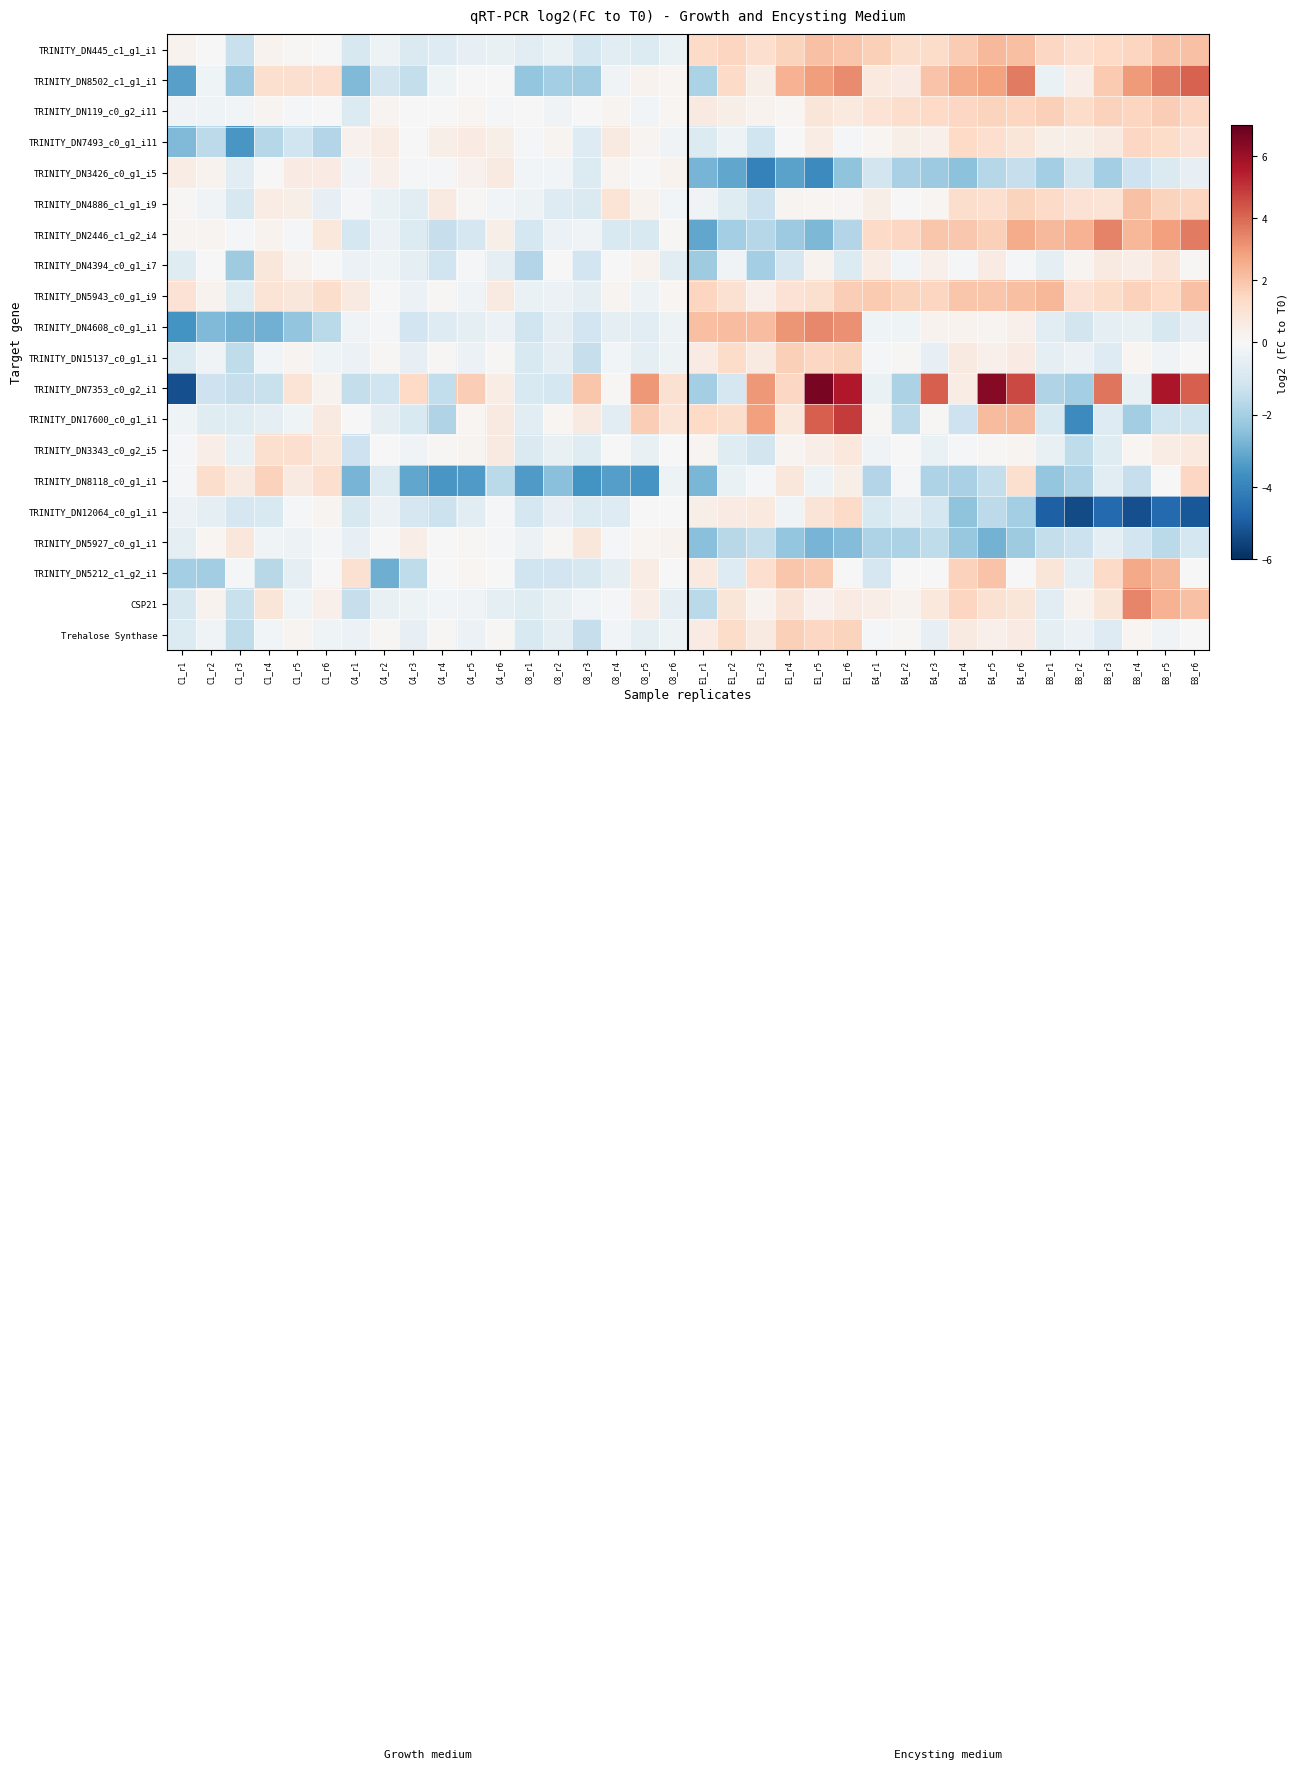

Reading left to right, what are all the values shown in this chart?

TRINITY_DN445_c1_g1_i1: C1_r1=0.3	C1_r2=0.0	C1_r3=-1.3	C1_r4=0.2	C1_r5=0.1	C1_r6=0.0	C4_r1=-1.0	C4_r2=-0.3	C4_r3=-0.8	C4_r4=-0.8	C4_r5=-0.5	C4_r6=-0.4	C8_r1=-0.7	C8_r2=-0.4	C8_r3=-1.0	C8_r4=-0.6	C8_r5=-0.8	C8_r6=-0.4	E1_r1=1.3	E1_r2=1.5	E1_r3=1.2	E1_r4=1.6	E1_r5=2.0	E1_r6=1.9	E4_r1=1.7	E4_r2=1.2	E4_r3=1.3	E4_r4=1.8	E4_r5=2.3	E4_r6=2.1	E8_r1=1.5	E8_r2=1.2	E8_r3=1.4	E8_r4=1.5	E8_r5=2.0	E8_r6=2.1
TRINITY_DN8502_c1_g1_i1: C1_r1=-3.3	C1_r2=-0.3	C1_r3=-2.2	C1_r4=1.1	C1_r5=1.1	C1_r6=1.2	C4_r1=-2.7	C4_r2=-1.1	C4_r3=-1.4	C4_r4=-0.3	C4_r5=0.0	C4_r6=0.0	C8_r1=-2.3	C8_r2=-2.1	C8_r3=-2.1	C8_r4=-0.2	C8_r5=0.2	C8_r6=0.1	E1_r1=-1.9	E1_r2=1.4	E1_r3=0.4	E1_r4=2.5	E1_r5=2.9	E1_r6=3.3	E4_r1=0.7	E4_r2=0.6	E4_r3=2.0	E4_r4=2.6	E4_r5=2.8	E4_r6=3.6	E8_r1=-0.4	E8_r2=0.4	E8_r3=1.8	E8_r4=3.0	E8_r5=3.6	E8_r6=4.1
TRINITY_DN119_c0_g2_i11: C1_r1=-0.2	C1_r2=-0.3	C1_r3=-0.2	C1_r4=0.2	C1_r5=-0.1	C1_r6=-0.0	C4_r1=-0.8	C4_r2=0.2	C4_r3=-0.0	C4_r4=-0.0	C4_r5=0.1	C4_r6=-0.1	C8_r1=0.0	C8_r2=-0.2	C8_r3=0.0	C8_r4=0.2	C8_r5=-0.2	C8_r6=0.2	E1_r1=0.7	E1_r2=0.4	E1_r3=0.3	E1_r4=0.1	E1_r5=0.8	E1_r6=0.7	E4_r1=0.9	E4_r2=1.3	E4_r3=1.4	E4_r4=1.5	E4_r5=1.5	E4_r6=1.5	E8_r1=1.7	E8_r2=1.3	E8_r3=1.6	E8_r4=1.5	E8_r5=1.7	E8_r6=1.4
TRINITY_DN7493_c0_g1_i11: C1_r1=-2.7	C1_r2=-1.6	C1_r3=-3.5	C1_r4=-1.7	C1_r5=-1.2	C1_r6=-1.8	C4_r1=0.3	C4_r2=0.5	C4_r3=-0.0	C4_r4=0.4	C4_r5=0.6	C4_r6=0.4	C8_r1=-0.1	C8_r2=0.2	C8_r3=-0.8	C8_r4=0.6	C8_r5=0.2	C8_r6=-0.2	E1_r1=-0.8	E1_r2=-0.3	E1_r3=-1.2	E1_r4=-0.0	E1_r5=0.5	E1_r6=-0.1	E4_r1=0.1	E4_r2=0.4	E4_r3=0.3	E4_r4=1.4	E4_r5=1.2	E4_r6=0.8	E8_r1=0.4	E8_r2=0.4	E8_r3=0.6	E8_r4=1.4	E8_r5=1.3	E8_r6=1.0
TRINITY_DN3426_c0_g1_i5: C1_r1=0.5	C1_r2=0.2	C1_r3=-0.7	C1_r4=-0.0	C1_r5=0.6	C1_r6=0.6	C4_r1=-0.2	C4_r2=0.4	C4_r3=-0.1	C4_r4=-0.1	C4_r5=0.3	C4_r6=0.6	C8_r1=-0.2	C8_r2=-0.1	C8_r3=-0.8	C8_r4=0.2	C8_r5=-0.0	C8_r6=0.2	E1_r1=-2.8	E1_r2=-3.1	E1_r3=-4.1	E1_r4=-3.2	E1_r5=-3.8	E1_r6=-2.4	E4_r1=-1.1	E4_r2=-2.0	E4_r3=-2.2	E4_r4=-2.5	E4_r5=-1.7	E4_r6=-1.4	E8_r1=-2.0	E8_r2=-1.1	E8_r3=-2.0	E8_r4=-1.2	E8_r5=-0.9	E8_r6=-0.5
TRINITY_DN4886_c1_g1_i9: C1_r1=0.1	C1_r2=-0.2	C1_r3=-1.0	C1_r4=0.5	C1_r5=0.4	C1_r6=-0.5	C4_r1=-0.1	C4_r2=-0.4	C4_r3=-0.6	C4_r4=0.6	C4_r5=0.1	C4_r6=-0.1	C8_r1=-0.3	C8_r2=-0.8	C8_r3=-0.9	C8_r4=0.9	C8_r5=0.2	C8_r6=-0.2	E1_r1=-0.2	E1_r2=-0.7	E1_r3=-1.3	E1_r4=0.2	E1_r5=0.1	E1_r6=0.1	E4_r1=0.4	E4_r2=-0.0	E4_r3=0.1	E4_r4=1.2	E4_r5=1.2	E4_r6=1.6	E8_r1=1.4	E8_r2=1.0	E8_r3=1.0	E8_r4=2.1	E8_r5=1.6	E8_r6=1.5
TRINITY_DN2446_c1_g2_i4: C1_r1=0.2	C1_r2=0.2	C1_r3=-0.1	C1_r4=0.2	C1_r5=-0.1	C1_r6=0.7	C4_r1=-1.0	C4_r2=-0.3	C4_r3=-0.8	C4_r4=-1.4	C4_r5=-1.0	C4_r6=0.4	C8_r1=-1.1	C8_r2=-0.3	C8_r3=-0.2	C8_r4=-0.9	C8_r5=-0.9	C8_r6=0.1	E1_r1=-3.1	E1_r2=-2.1	E1_r3=-1.7	E1_r4=-2.2	E1_r5=-2.7	E1_r6=-1.8	E4_r1=1.4	E4_r2=1.5	E4_r3=1.9	E4_r4=1.9	E4_r5=1.7	E4_r6=2.6	E8_r1=2.3	E8_r2=2.5	E8_r3=3.5	E8_r4=2.3	E8_r5=2.9	E8_r6=3.6
TRINITY_DN4394_c0_g1_i7: C1_r1=-0.7	C1_r2=-0.0	C1_r3=-2.1	C1_r4=0.8	C1_r5=0.2	C1_r6=0.0	C4_r1=-0.3	C4_r2=-0.3	C4_r3=-0.6	C4_r4=-1.2	C4_r5=-0.0	C4_r6=-0.5	C8_r1=-1.7	C8_r2=-0.0	C8_r3=-1.1	C8_r4=0.0	C8_r5=0.3	C8_r6=-0.6	E1_r1=-2.1	E1_r2=-0.2	E1_r3=-2.0	E1_r4=-1.0	E1_r5=0.2	E1_r6=-0.8	E4_r1=0.5	E4_r2=-0.2	E4_r3=0.3	E4_r4=-0.1	E4_r5=0.6	E4_r6=-0.1	E8_r1=-0.6	E8_r2=0.2	E8_r3=0.6	E8_r4=0.5	E8_r5=0.9	E8_r6=0.1
TRINITY_DN5943_c0_g1_i9: C1_r1=1.0	C1_r2=0.2	C1_r3=-0.7	C1_r4=1.0	C1_r5=0.8	C1_r6=1.3	C4_r1=0.6	C4_r2=0.0	C4_r3=-0.4	C4_r4=0.1	C4_r5=-0.2	C4_r6=0.6	C8_r1=-0.4	C8_r2=-0.3	C8_r3=-0.6	C8_r4=0.2	C8_r5=-0.3	C8_r6=0.2	E1_r1=1.5	E1_r2=1.1	E1_r3=0.4	E1_r4=1.0	E1_r5=1.1	E1_r6=1.7	E4_r1=1.9	E4_r2=1.6	E4_r3=1.5	E4_r4=2.0	E4_r5=2.0	E4_r6=2.1	E8_r1=2.3	E8_r2=1.0	E8_r3=1.3	E8_r4=1.6	E8_r5=1.4	E8_r6=2.0
TRINITY_DN4608_c0_g1_i1: C1_r1=-3.6	C1_r2=-2.7	C1_r3=-2.9	C1_r4=-2.9	C1_r5=-2.4	C1_r6=-1.6	C4_r1=-0.2	C4_r2=-0.1	C4_r3=-1.1	C4_r4=-0.8	C4_r5=-0.6	C4_r6=-0.4	C8_r1=-1.2	C8_r2=-0.5	C8_r3=-1.1	C8_r4=-0.6	C8_r5=-0.6	C8_r6=-0.3	E1_r1=2.1	E1_r2=2.2	E1_r3=2.2	E1_r4=3.1	E1_r5=3.4	E1_r6=3.2	E4_r1=-0.3	E4_r2=-0.3	E4_r3=0.3	E4_r4=0.2	E4_r5=0.2	E4_r6=0.4	E8_r1=-0.7	E8_r2=-1.1	E8_r3=-0.6	E8_r4=-0.4	E8_r5=-1.0	E8_r6=-0.5
TRINITY_DN15137_c0_g1_i1: C1_r1=-0.8	C1_r2=-0.2	C1_r3=-1.5	C1_r4=-0.2	C1_r5=0.2	C1_r6=-0.3	C4_r1=-0.4	C4_r2=0.1	C4_r3=-0.5	C4_r4=0.1	C4_r5=-0.4	C4_r6=0.1	C8_r1=-0.9	C8_r2=-0.6	C8_r3=-1.4	C8_r4=-0.2	C8_r5=-0.6	C8_r6=-0.3	E1_r1=0.6	E1_r2=1.3	E1_r3=0.6	E1_r4=1.7	E1_r5=1.5	E1_r6=1.6	E4_r1=-0.1	E4_r2=0.1	E4_r3=-0.5	E4_r4=0.6	E4_r5=0.3	E4_r6=0.6	E8_r1=-0.6	E8_r2=-0.4	E8_r3=-0.8	E8_r4=0.1	E8_r5=-0.2	E8_r6=0.0
TRINITY_DN7353_c0_g2_i1: C1_r1=-5.3	C1_r2=-1.3	C1_r3=-1.4	C1_r4=-1.3	C1_r5=0.9	C1_r6=0.3	C4_r1=-1.4	C4_r2=-1.2	C4_r3=1.4	C4_r4=-1.5	C4_r5=1.7	C4_r6=0.5	C8_r1=-0.9	C8_r2=-1.0	C8_r3=1.9	C8_r4=0.1	C8_r5=3.0	C8_r6=1.1	E1_r1=-2.1	E1_r2=-1.0	E1_r3=3.1	E1_r4=1.4	E1_r5=6.6	E1_r6=5.6	E4_r1=-0.4	E4_r2=-1.9	E4_r3=4.2	E4_r4=0.5	E4_r5=6.4	E4_r6=4.6	E8_r1=-1.8	E8_r2=-2.0	E8_r3=3.7	E8_r4=-0.5	E8_r5=5.7	E8_r6=4.2
TRINITY_DN17600_c0_g1_i1: C1_r1=-0.2	C1_r2=-0.7	C1_r3=-0.7	C1_r4=-0.6	C1_r5=-0.3	C1_r6=0.6	C4_r1=0.0	C4_r2=-0.6	C4_r3=-0.9	C4_r4=-1.8	C4_r5=0.1	C4_r6=0.6	C8_r1=-0.6	C8_r2=0.1	C8_r3=0.6	C8_r4=-0.6	C8_r5=1.7	C8_r6=1.0	E1_r1=1.4	E1_r2=1.2	E1_r3=2.9	E1_r4=0.7	E1_r5=4.2	E1_r6=4.9	E4_r1=0.1	E4_r2=-1.6	E4_r3=0.1	E4_r4=-1.3	E4_r5=2.2	E4_r6=2.2	E8_r1=-0.9	E8_r2=-3.8	E8_r3=-0.8	E8_r4=-2.1	E8_r5=-1.2	E8_r6=-1.2
TRINITY_DN3343_c0_g2_i5: C1_r1=-0.1	C1_r2=0.5	C1_r3=-0.4	C1_r4=1.1	C1_r5=1.2	C1_r6=0.8	C4_r1=-1.2	C4_r2=-0.0	C4_r3=-0.2	C4_r4=0.1	C4_r5=0.2	C4_r6=0.6	C8_r1=-0.9	C8_r2=-0.5	C8_r3=-0.7	C8_r4=0.0	C8_r5=-0.5	C8_r6=0.1	E1_r1=0.2	E1_r2=-0.7	E1_r3=-1.1	E1_r4=0.2	E1_r5=0.5	E1_r6=0.7	E4_r1=-0.2	E4_r2=0.0	E4_r3=-0.4	E4_r4=-0.1	E4_r5=0.1	E4_r6=0.2	E8_r1=-0.5	E8_r2=-1.5	E8_r3=-0.7	E8_r4=0.1	E8_r5=0.5	E8_r6=0.7
TRINITY_DN8118_c0_g1_i1: C1_r1=-0.1	C1_r2=1.2	C1_r3=0.6	C1_r4=1.6	C1_r5=0.6	C1_r6=1.2	C4_r1=-2.8	C4_r2=-0.8	C4_r3=-3.1	C4_r4=-3.5	C4_r5=-3.4	C4_r6=-1.6	C8_r1=-3.4	C8_r2=-2.5	C8_r3=-3.6	C8_r4=-3.3	C8_r5=-3.5	C8_r6=-0.3	E1_r1=-2.7	E1_r2=-0.4	E1_r3=-0.1	E1_r4=0.8	E1_r5=-0.3	E1_r6=0.4	E4_r1=-1.8	E4_r2=-0.1	E4_r3=-1.9	E4_r4=-2.0	E4_r5=-1.4	E4_r6=1.1	E8_r1=-2.3	E8_r2=-1.9	E8_r3=-0.6	E8_r4=-1.4	E8_r5=-0.0	E8_r6=1.4
TRINITY_DN12064_c0_g1_i1: C1_r1=-0.3	C1_r2=-0.6	C1_r3=-1.0	C1_r4=-0.9	C1_r5=-0.1	C1_r6=0.2	C4_r1=-1.0	C4_r2=-0.4	C4_r3=-1.0	C4_r4=-1.3	C4_r5=-0.6	C4_r6=-0.1	C8_r1=-1.1	C8_r2=-0.5	C8_r3=-0.8	C8_r4=-0.8	C8_r5=0.0	C8_r6=-0.0	E1_r1=0.4	E1_r2=0.5	E1_r3=0.7	E1_r4=-0.2	E1_r5=0.9	E1_r6=1.3	E4_r1=-0.9	E4_r2=-0.5	E4_r3=-1.1	E4_r4=-2.4	E4_r5=-1.6	E4_r6=-2.0	E8_r1=-4.9	E8_r2=-5.4	E8_r3=-4.7	E8_r4=-5.3	E8_r5=-4.7	E8_r6=-5.1
TRINITY_DN5927_c0_g1_i1: C1_r1=-0.6	C1_r2=0.1	C1_r3=0.8	C1_r4=-0.2	C1_r5=-0.3	C1_r6=-0.1	C4_r1=-0.5	C4_r2=0.0	C4_r3=0.5	C4_r4=0.0	C4_r5=0.1	C4_r6=-0.1	C8_r1=-0.4	C8_r2=0.1	C8_r3=0.8	C8_r4=-0.1	C8_r5=0.1	C8_r6=0.3	E1_r1=-2.5	E1_r2=-1.7	E1_r3=-1.4	E1_r4=-2.3	E1_r5=-2.8	E1_r6=-2.6	E4_r1=-1.9	E4_r2=-1.9	E4_r3=-1.5	E4_r4=-2.3	E4_r5=-2.8	E4_r6=-2.1	E8_r1=-1.4	E8_r2=-1.3	E8_r3=-0.5	E8_r4=-1.1	E8_r5=-1.6	E8_r6=-1.1
TRINITY_DN5212_c1_g2_i1: C1_r1=-2.1	C1_r2=-2.1	C1_r3=-0.1	C1_r4=-1.6	C1_r5=-0.5	C1_r6=0.0	C4_r1=1.1	C4_r2=-2.9	C4_r3=-1.5	C4_r4=-0.0	C4_r5=0.1	C4_r6=0.0	C8_r1=-1.2	C8_r2=-1.1	C8_r3=-0.9	C8_r4=-0.6	C8_r5=0.5	C8_r6=0.0	E1_r1=0.7	E1_r2=-0.8	E1_r3=1.2	E1_r4=1.9	E1_r5=1.8	E1_r6=0.0	E4_r1=-1.0	E4_r2=0.0	E4_r3=-0.0	E4_r4=1.6	E4_r5=2.0	E4_r6=0.0	E8_r1=0.8	E8_r2=-0.6	E8_r3=1.3	E8_r4=2.6	E8_r5=2.3	E8_r6=0.0
CSP21: C1_r1=-1.0	C1_r2=0.3	C1_r3=-1.3	C1_r4=0.8	C1_r5=-0.3	C1_r6=0.4	C4_r1=-1.4	C4_r2=-0.5	C4_r3=-0.3	C4_r4=-0.2	C4_r5=-0.2	C4_r6=-0.6	C8_r1=-0.7	C8_r2=-0.4	C8_r3=-0.2	C8_r4=-0.1	C8_r5=0.4	C8_r6=-0.6	E1_r1=-1.6	E1_r2=0.9	E1_r3=0.2	E1_r4=0.9	E1_r5=0.3	E1_r6=0.6	E4_r1=0.4	E4_r2=0.2	E4_r3=0.7	E4_r4=1.5	E4_r5=1.1	E4_r6=0.8	E8_r1=-0.6	E8_r2=0.2	E8_r3=0.9	E8_r4=3.4	E8_r5=2.4	E8_r6=2.1
Trehalose Synthase: C1_r1=-0.8	C1_r2=-0.2	C1_r3=-1.5	C1_r4=-0.2	C1_r5=0.2	C1_r6=-0.3	C4_r1=-0.4	C4_r2=0.1	C4_r3=-0.5	C4_r4=0.1	C4_r5=-0.4	C4_r6=0.1	C8_r1=-0.9	C8_r2=-0.6	C8_r3=-1.4	C8_r4=-0.2	C8_r5=-0.6	C8_r6=-0.3	E1_r1=0.6	E1_r2=1.3	E1_r3=0.6	E1_r4=1.7	E1_r5=1.5	E1_r6=1.6	E4_r1=-0.1	E4_r2=0.1	E4_r3=-0.5	E4_r4=0.6	E4_r5=0.3	E4_r6=0.6	E8_r1=-0.6	E8_r2=-0.4	E8_r3=-0.8	E8_r4=0.1	E8_r5=-0.2	E8_r6=0.0